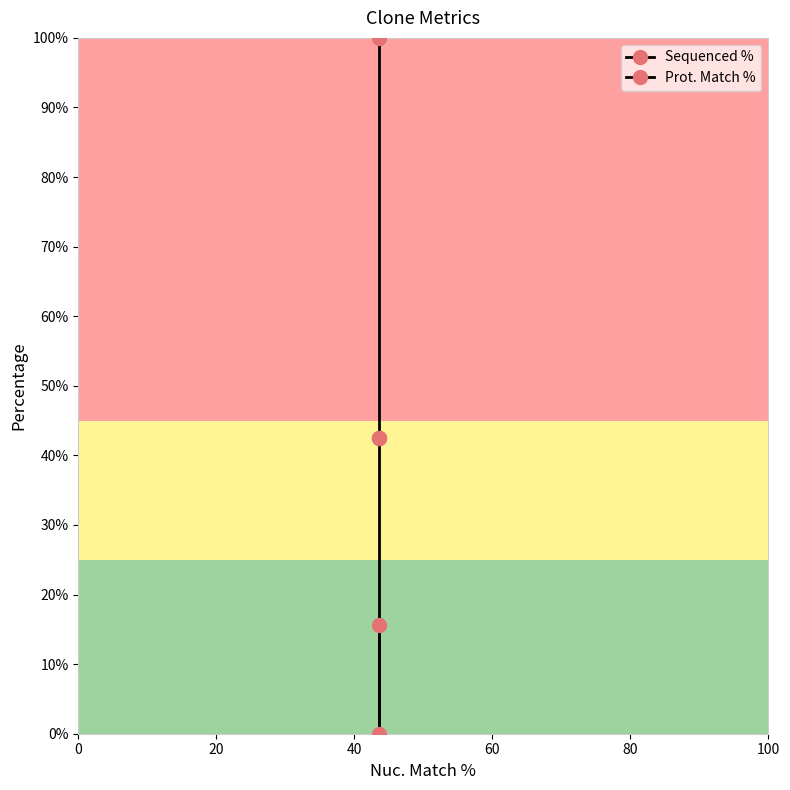

What is the value of the Prot. Match % point at the 2nd from the left?

42.5